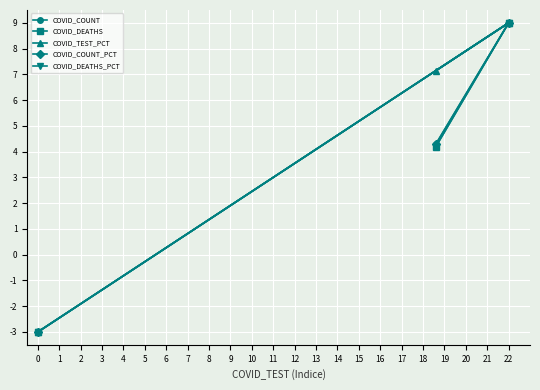

What is the value of the COVID_TEST_PCT point at the 1st from the left?

-3.0